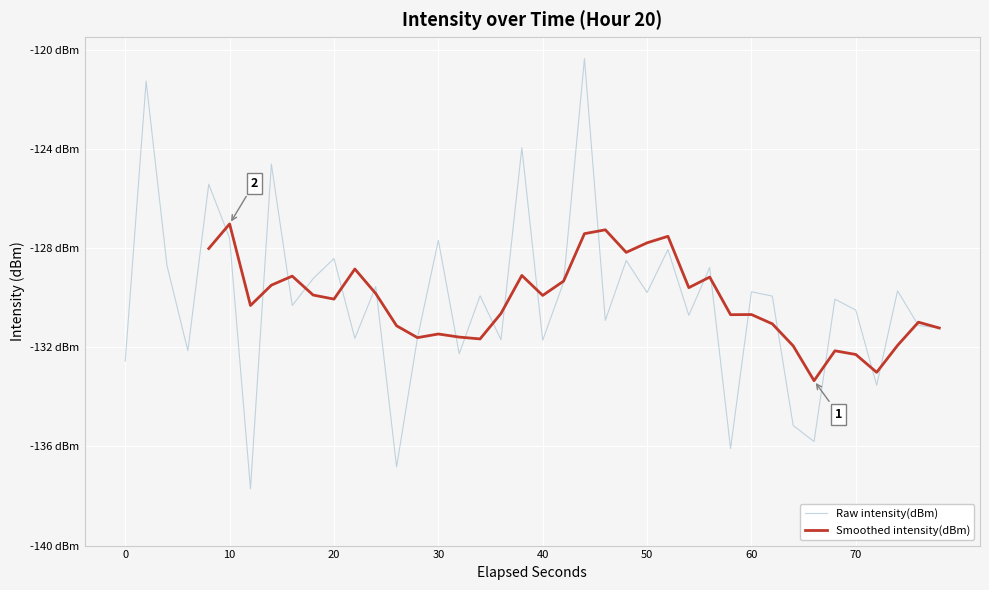

The value at 10 is -74.5. True or false?

False